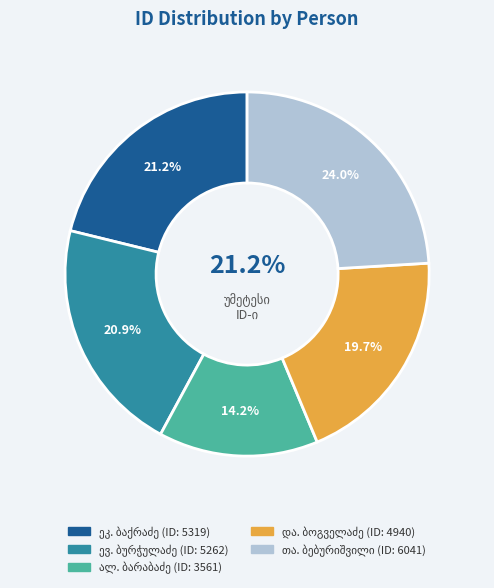

Do ეკატერინე იოსების ასული ბაქრაძე and დავით გიორგის ძე ბოგველაძე together represent more than half of the pie?

No